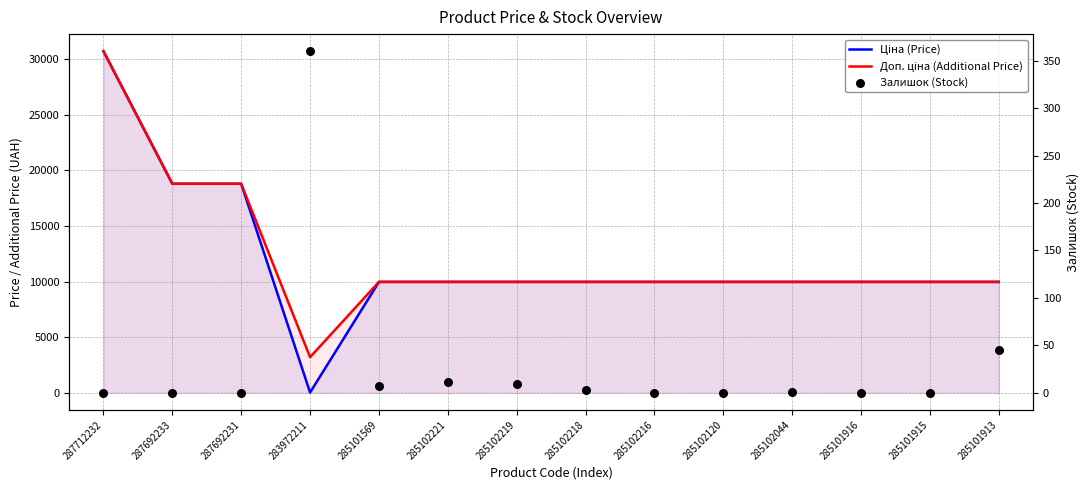

What are all the series names shown in the legend?

Ціна (Price), Доп. ціна (Additional Price), Залишок (Stock)